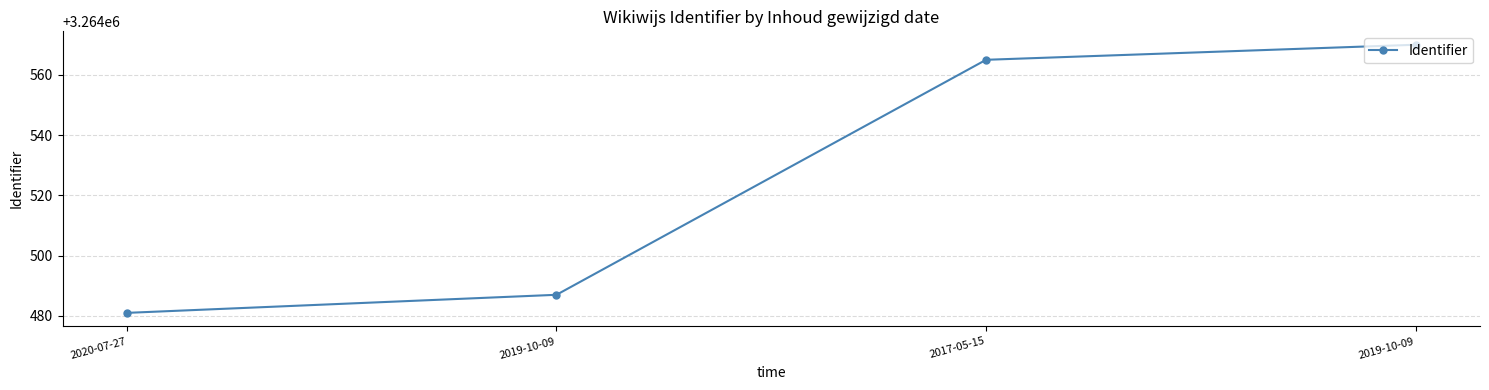

Which label corresponds to the smallest value in the chart?

2020-07-27